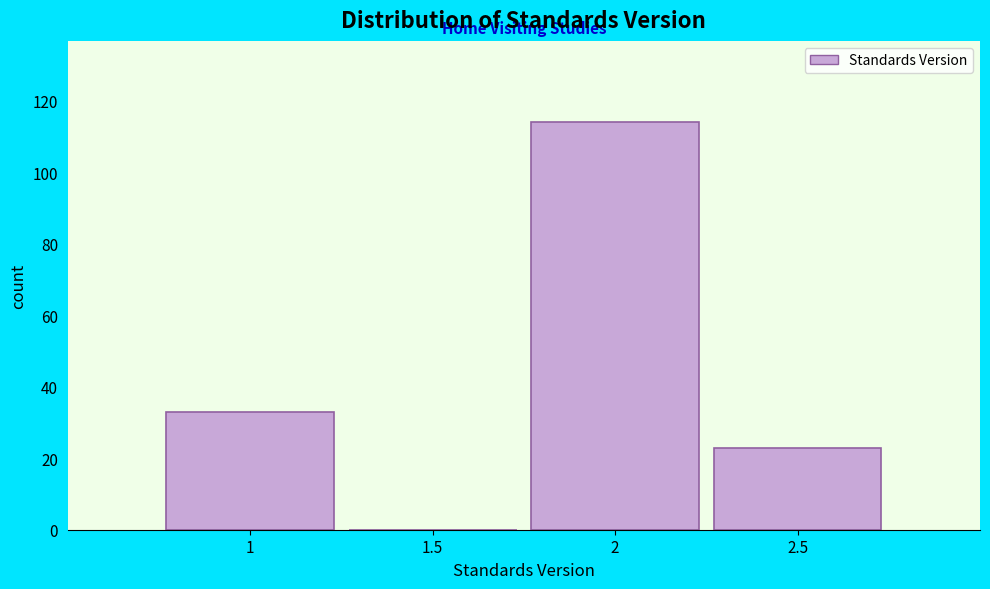

Over which range of the x-axis is the bar tallest?

1.75 to 2.25